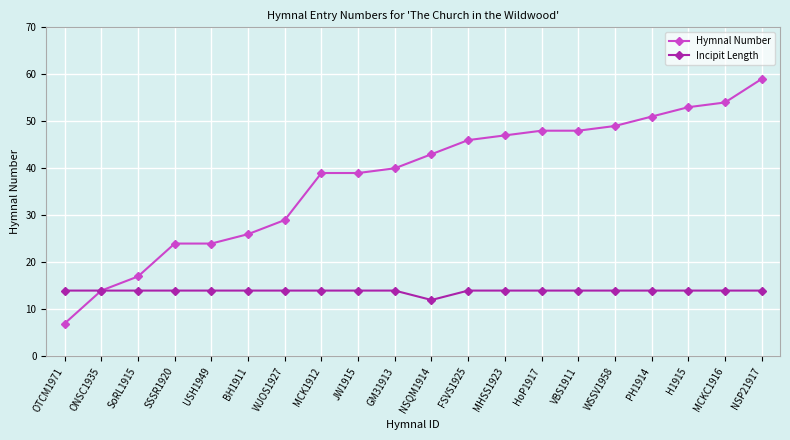

What is the sum of the Hymnal Number values at GM31913 and SSSR1920?

64